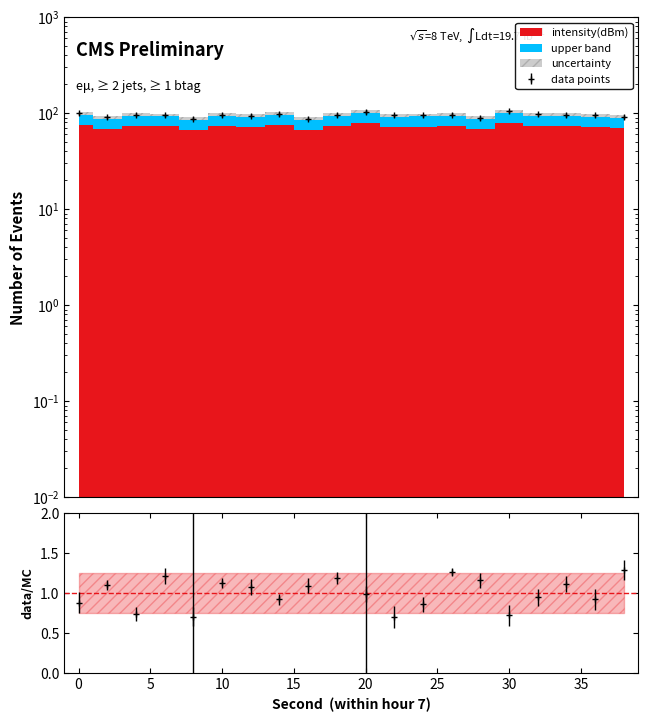

What is the smallest value displayed?

87.7